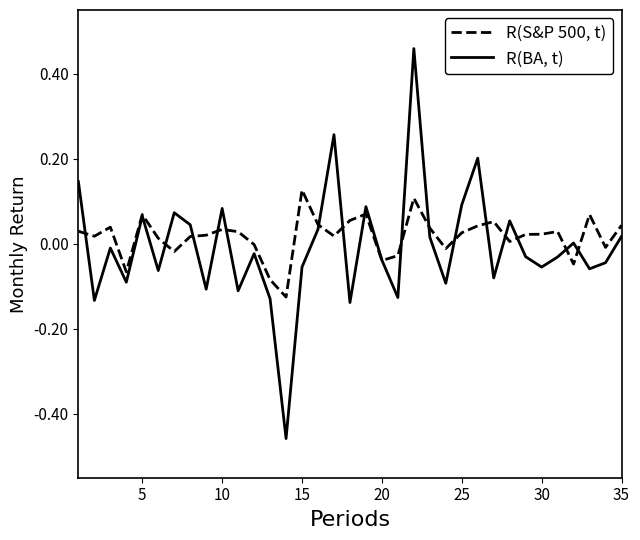

List the series in order of their peak value, lowest first.

R(S&P 500, t), R(BA, t)